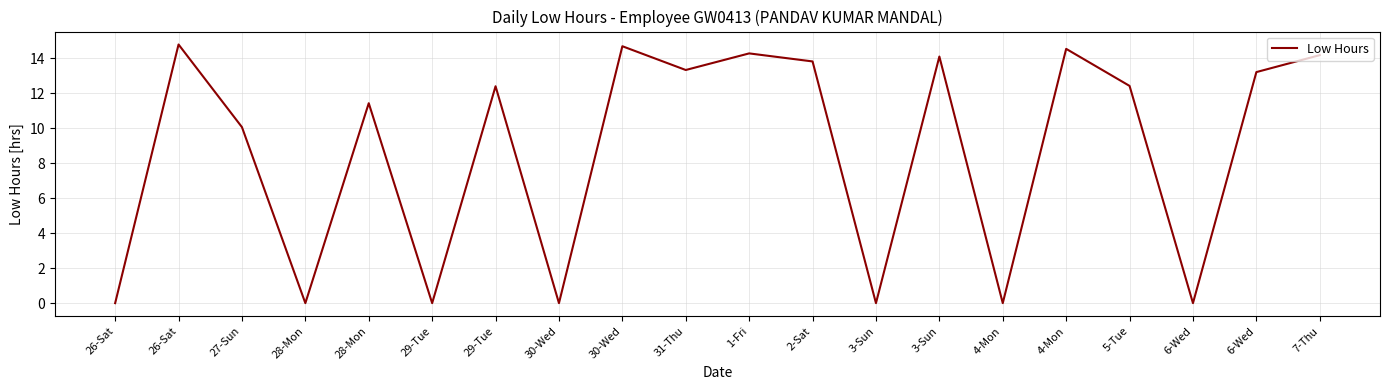

List the labels in order of value, largest first.

26-Sat, 30-Wed, 4-Mon, 1-Fri, 7-Thu, 3-Sun, 2-Sat, 31-Thu, 6-Wed, 5-Tue, 29-Tue, 28-Mon, 27-Sun, 26-Sat, 28-Mon, 29-Tue, 30-Wed, 3-Sun, 4-Mon, 6-Wed